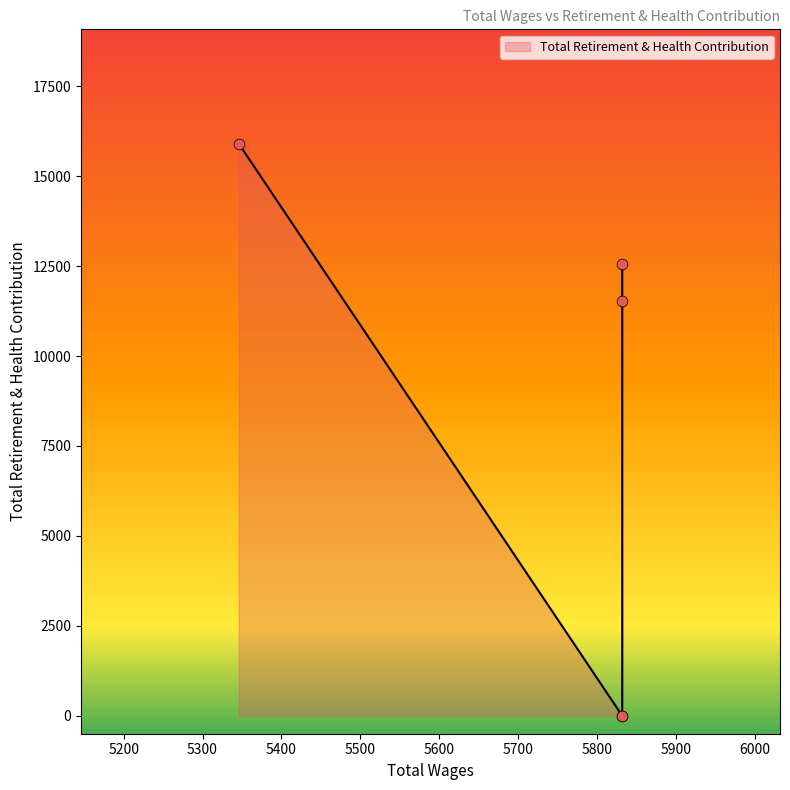

Which has a higher value, 5832.0 or 5832.0?

5832.0